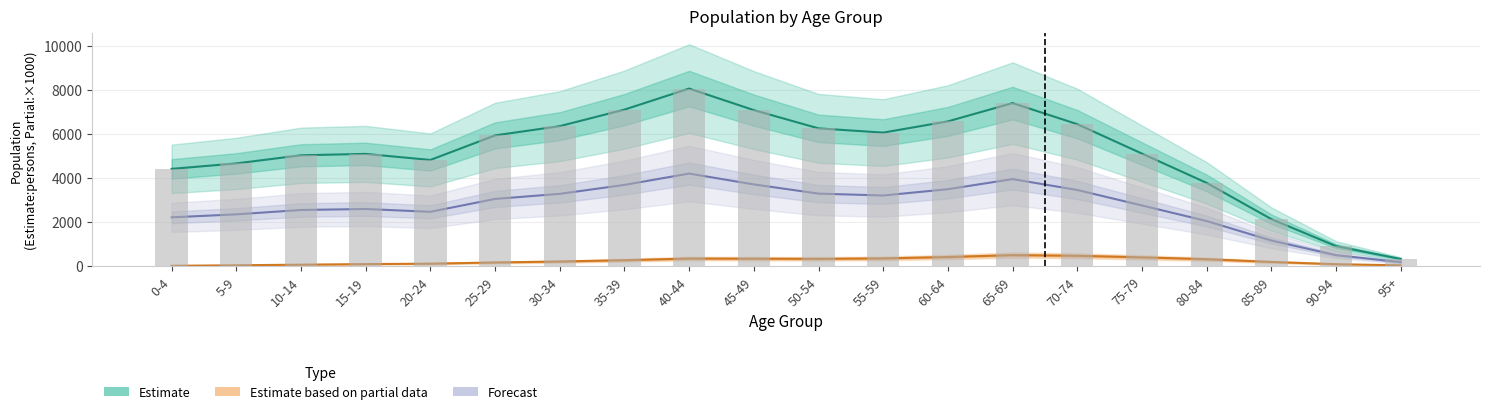

What is the difference between the Forecast values at 80-84 and 15-19?

547.8